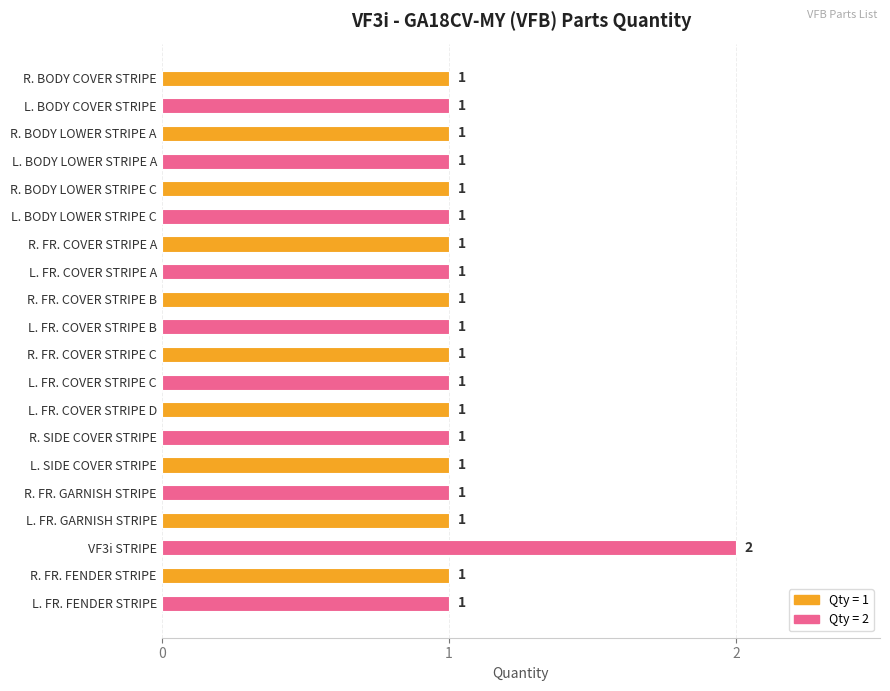

The value at R. SIDE COVER STRIPE is 2. True or false?

False